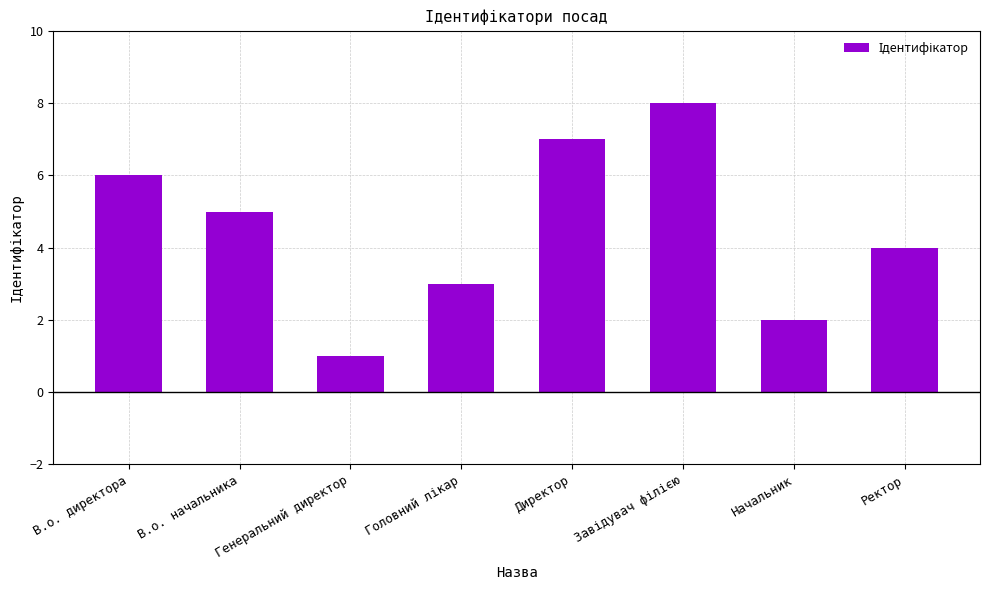

The value at Начальник is 2. True or false?

True